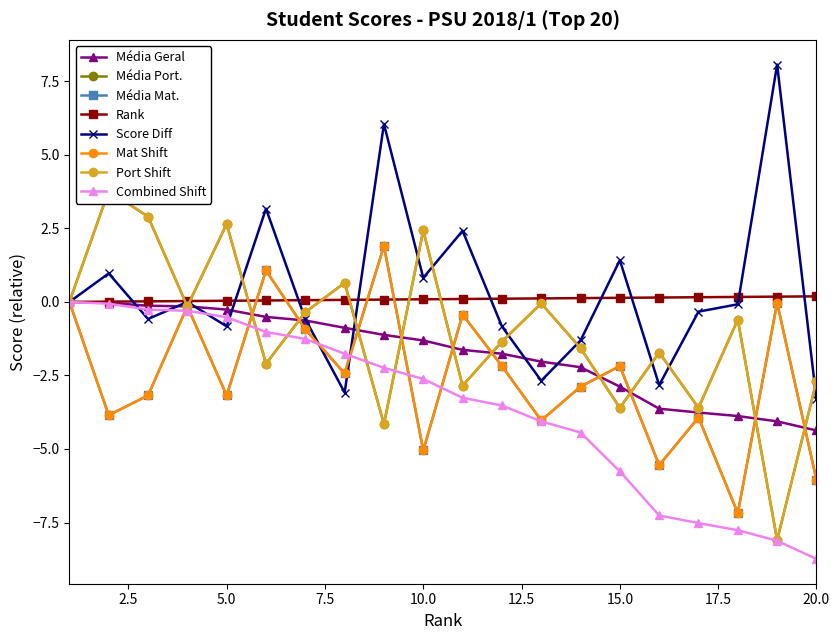

True or false: Média Geral has a value of -1.7 at 20.0.

False